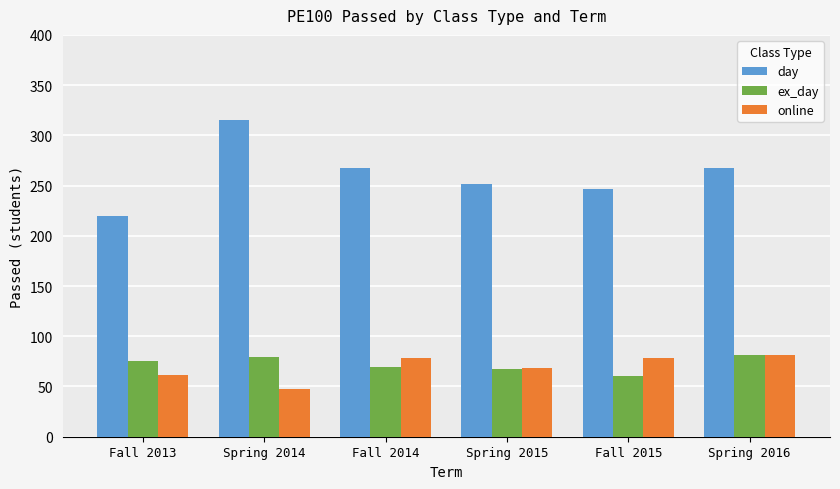

Reading left to right, what are all the values shown in this chart?

day: Fall 2013=220	Spring 2014=315	Fall 2014=267	Spring 2015=252	Fall 2015=247	Spring 2016=267
ex_day: Fall 2013=75	Spring 2014=79	Fall 2014=69	Spring 2015=67	Fall 2015=60	Spring 2016=81
online: Fall 2013=61	Spring 2014=48	Fall 2014=78	Spring 2015=68	Fall 2015=78	Spring 2016=81